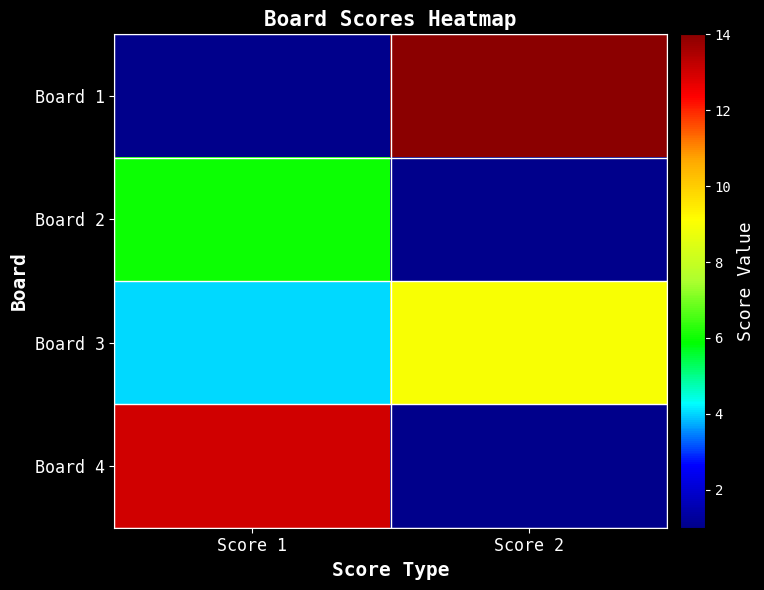

What is the smallest value displayed?

1